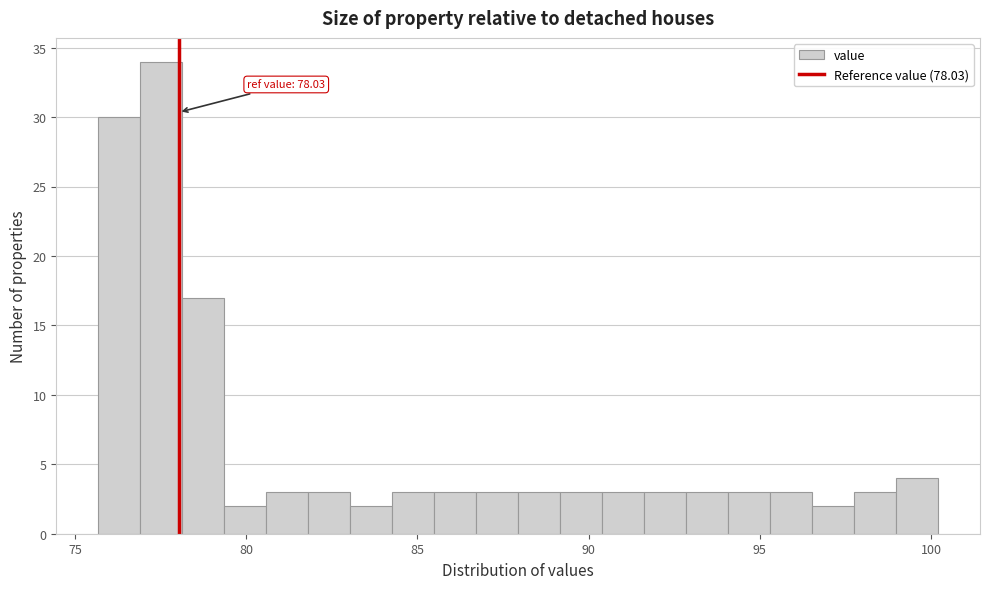

Around what value on the x-axis is the tallest bar? Give the approximate position of its centre, as read against the axis.

77.5